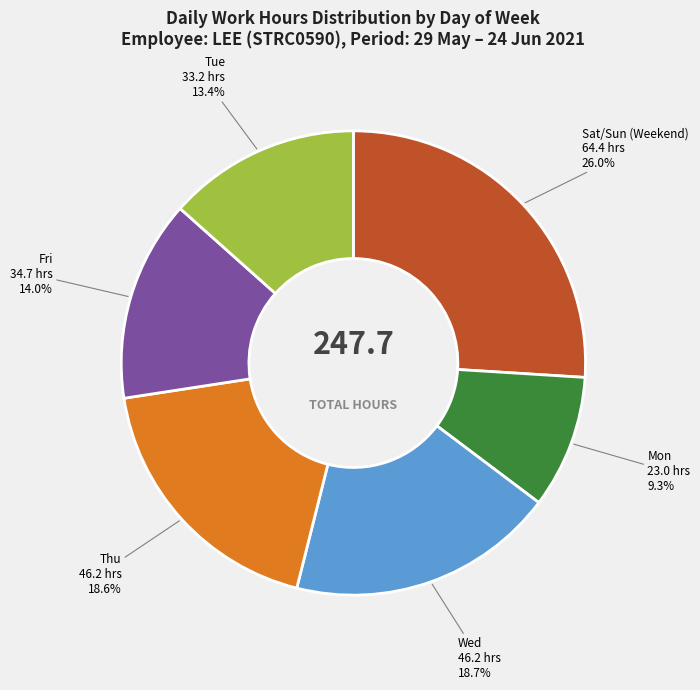

To the nearest percent, what is the difference between the largest and smallest slice percentages?

17%